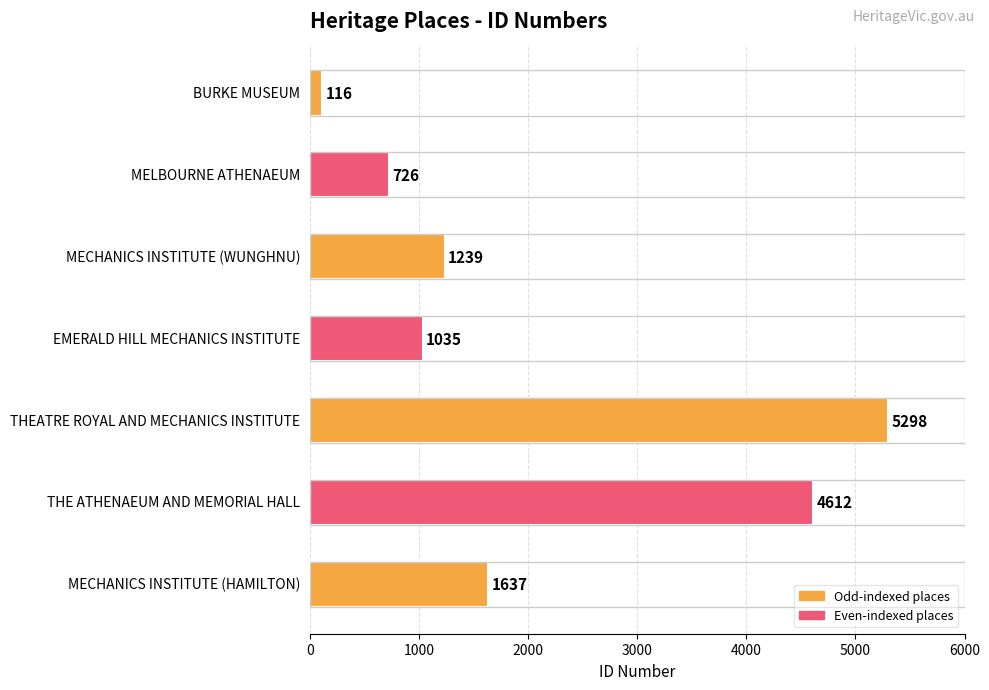

The value at EMERALD HILL MECHANICS INSTITUTE is 1369. True or false?

False